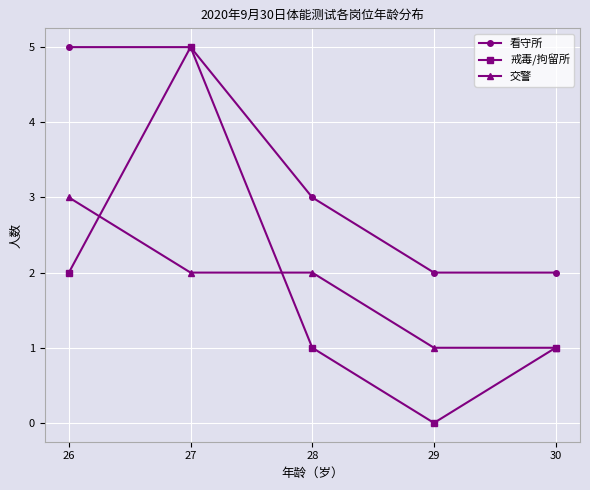

Rank the series at 28 from highest to lowest value.

看守所, 交警, 戒毒/拘留所